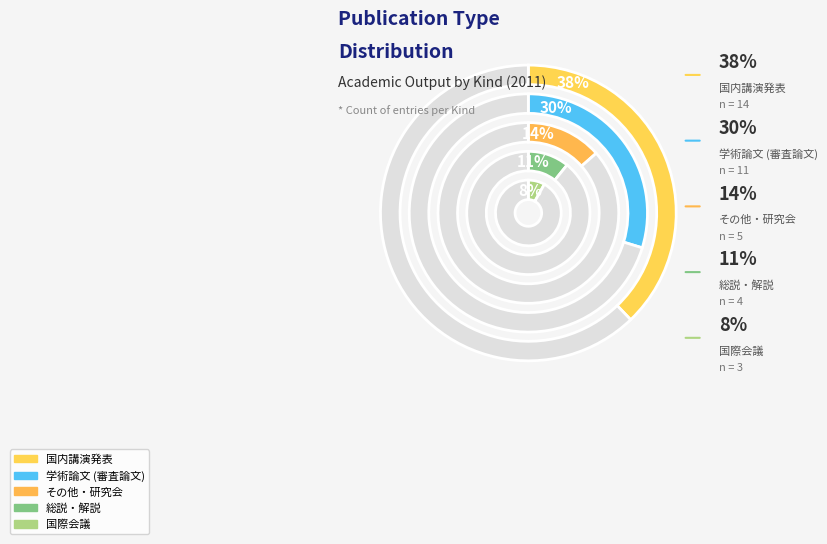

Between 国内講演発表 and 学術論文 (審査論文), which is larger?

国内講演発表